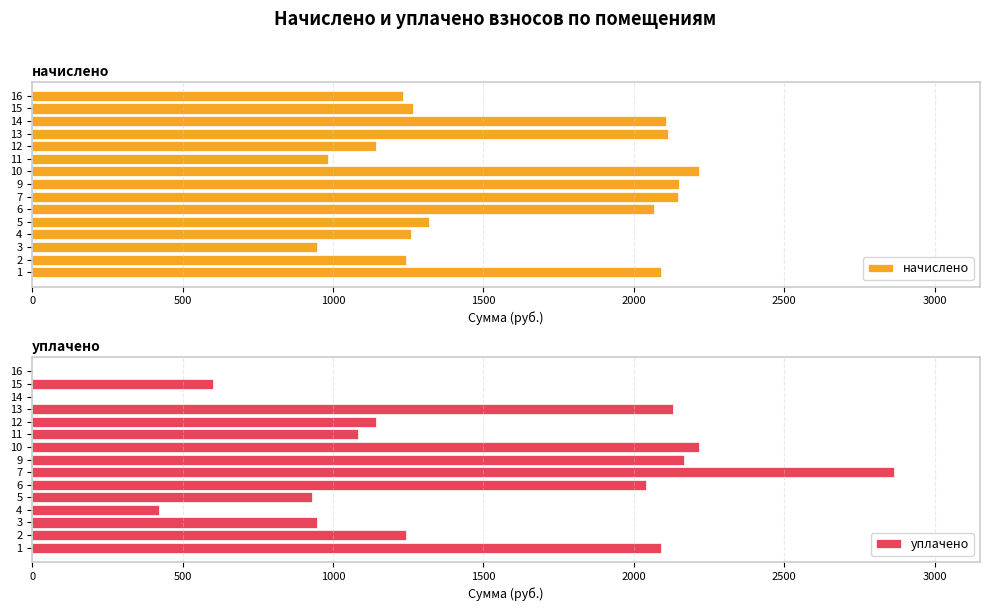

How many distinct data groups are displayed?

2